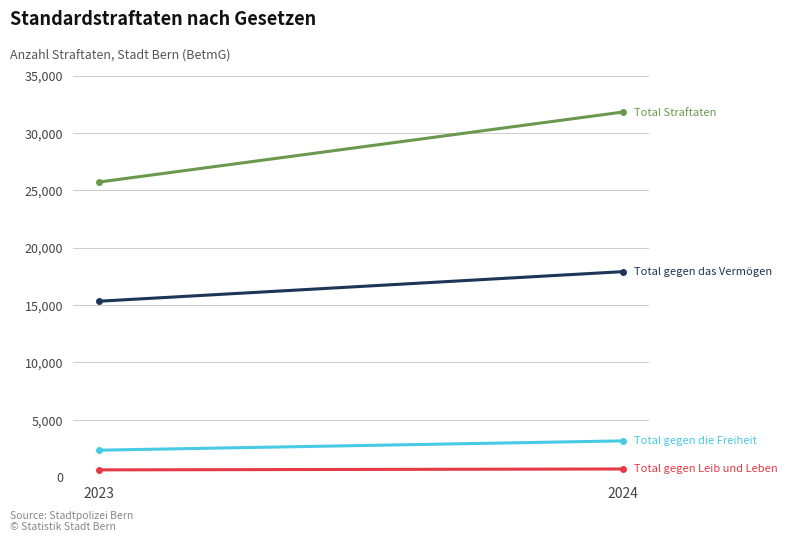

Which label corresponds to the smallest value in the chart?

2023